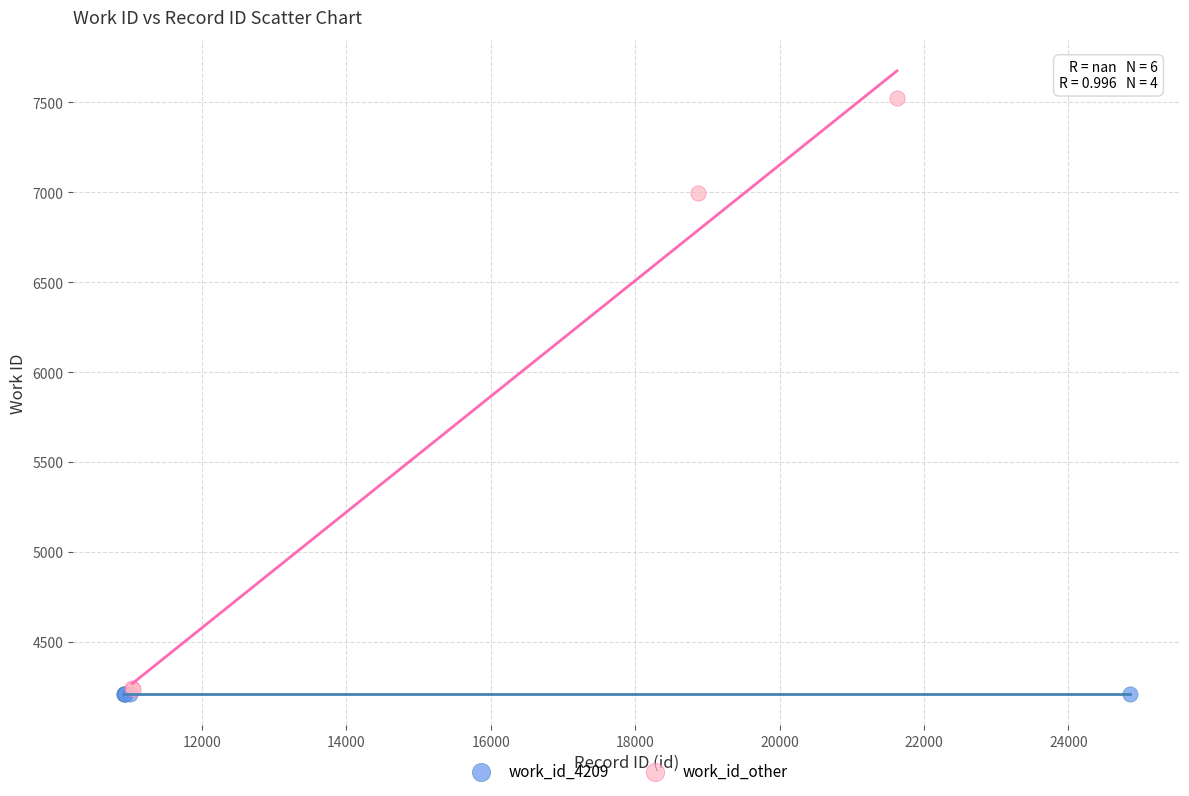

Which series contains the highest Y value?

work_id_other